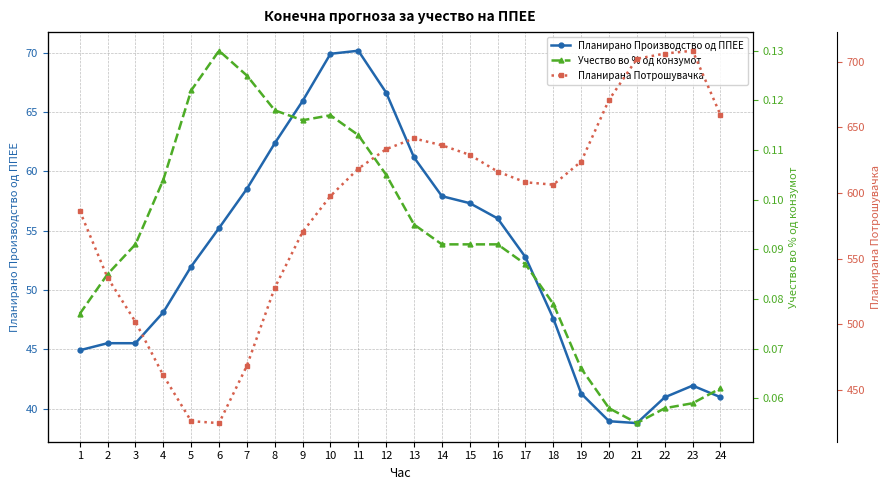

True or false: Планирана Потрошувачка has a value of 468.4 at 7.

True